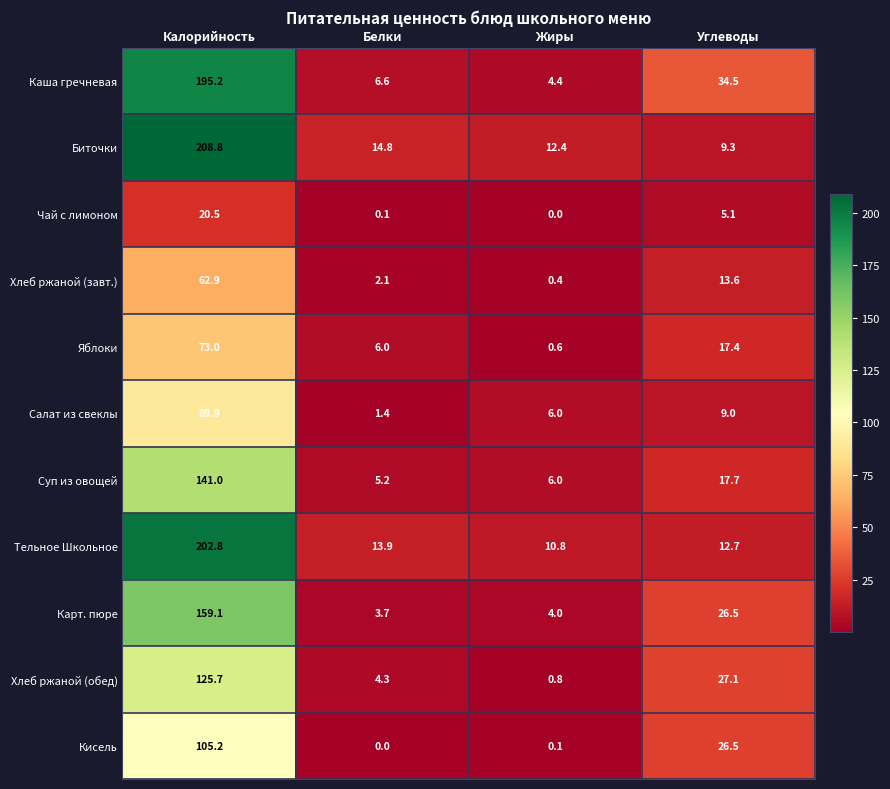

How many values in the Хлеб ржаной (обед) series are below 27?

2